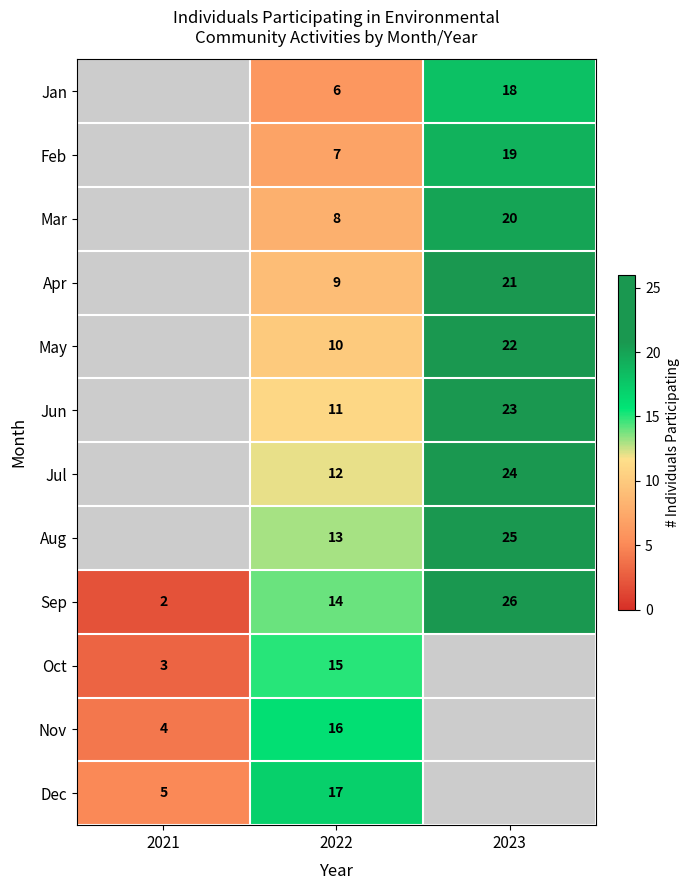

Which has a higher value, 2022 or 2023?

2023